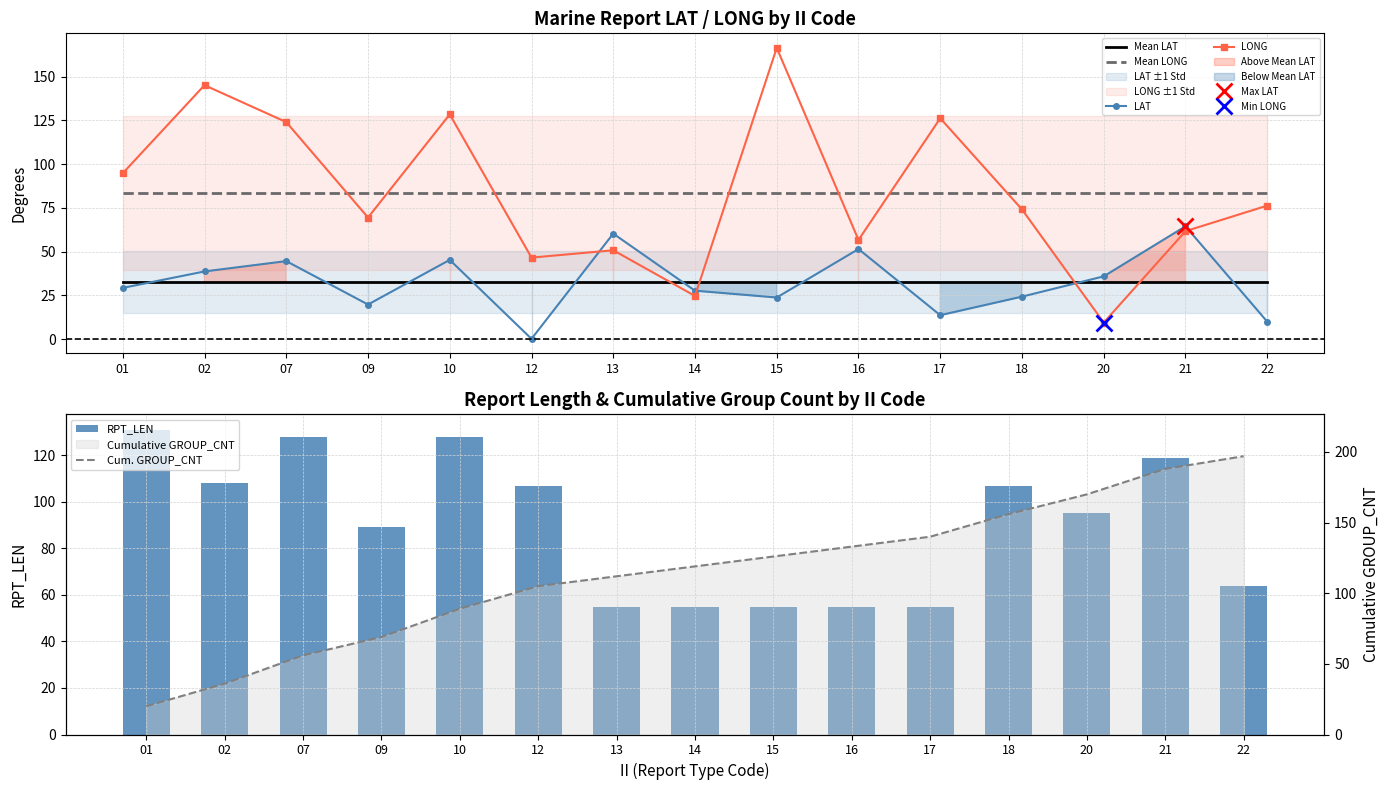

Rank the series at 13 from highest to lowest value.

Cum. GROUP_CNT, Mean LONG, LAT, RPT_LEN, LONG, Mean LAT